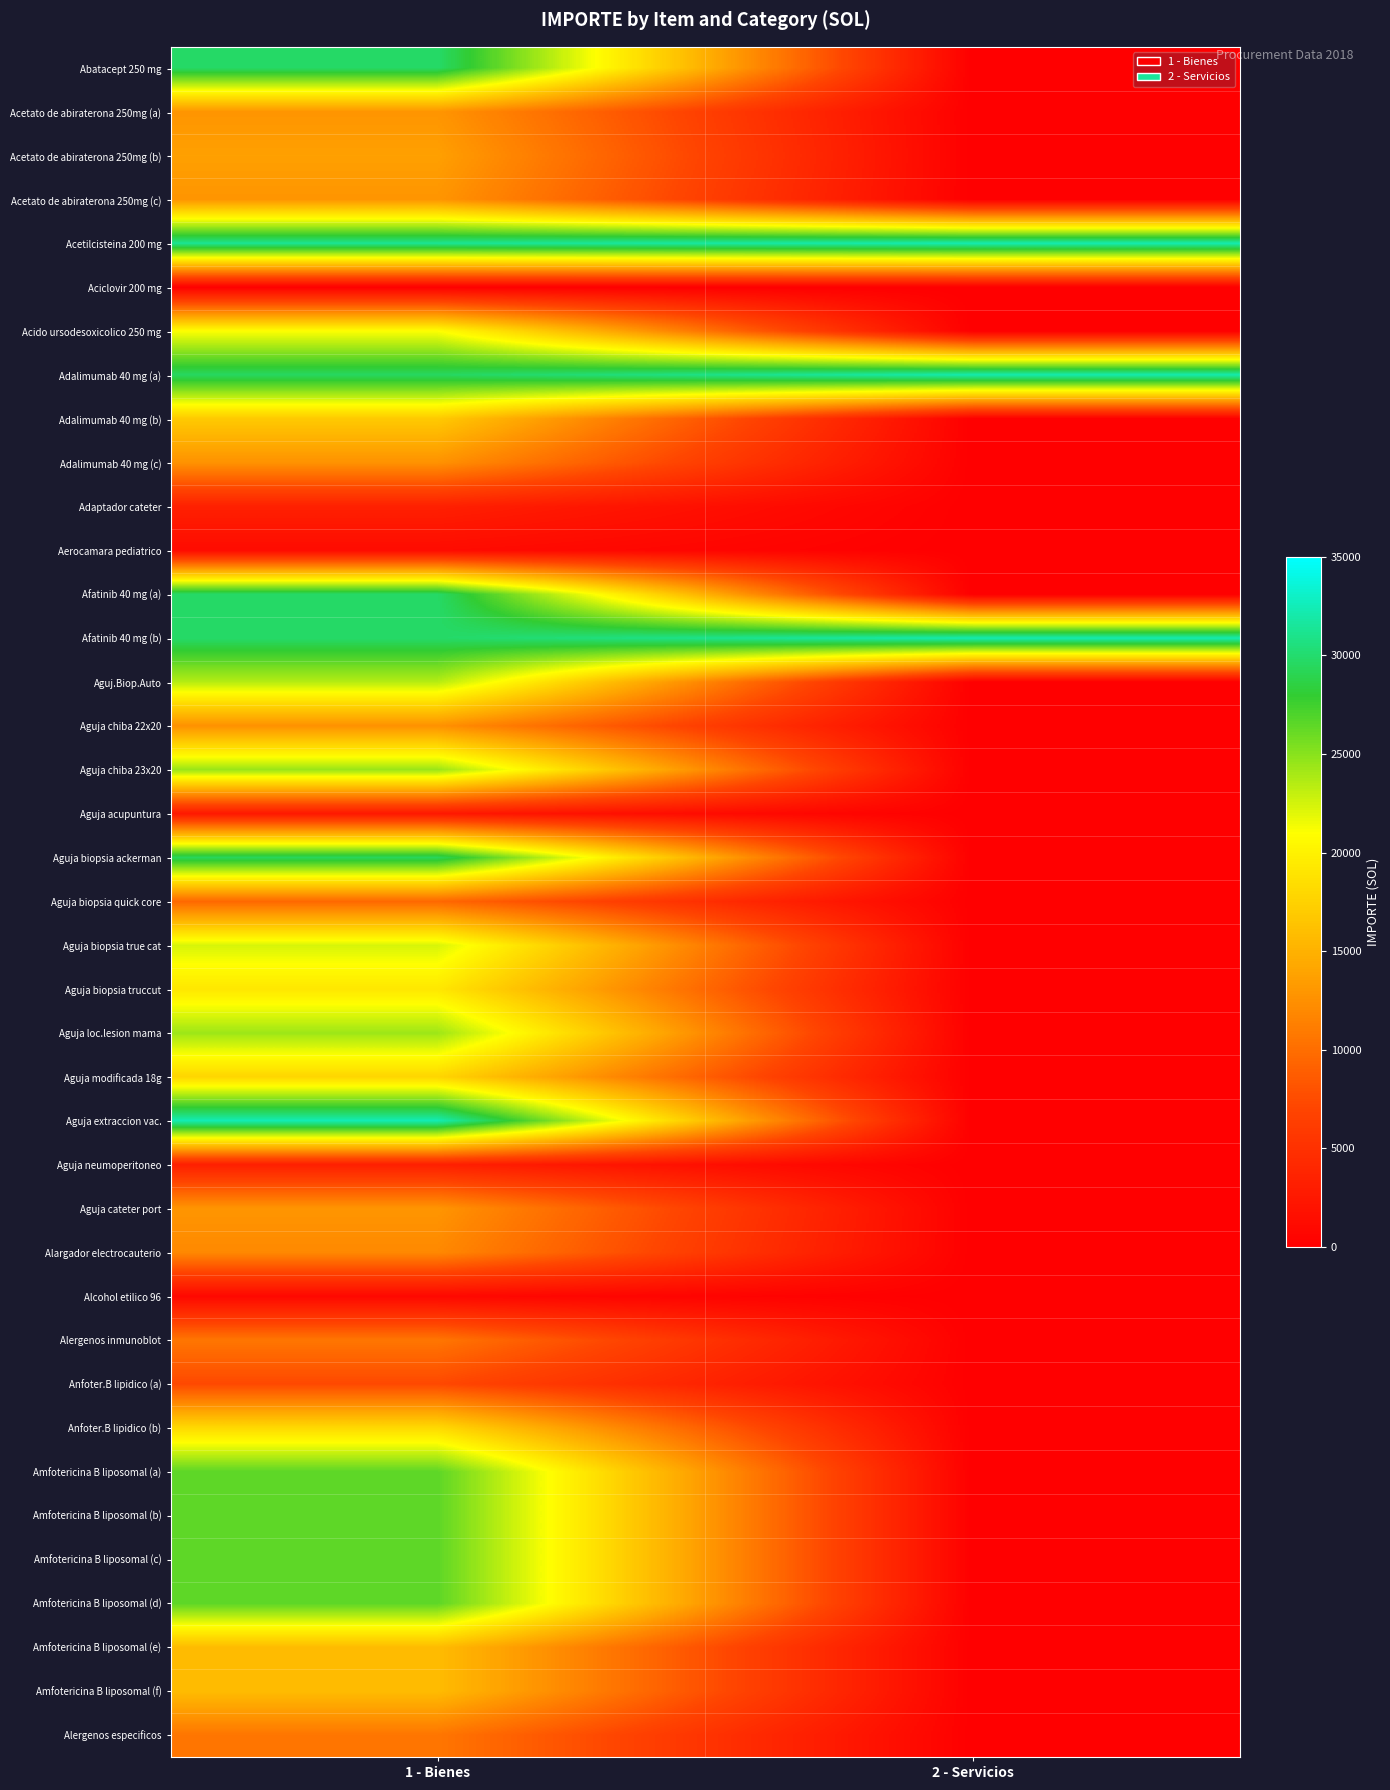

Between 2 - Servicios and 1 - Bienes, which is larger?

1 - Bienes